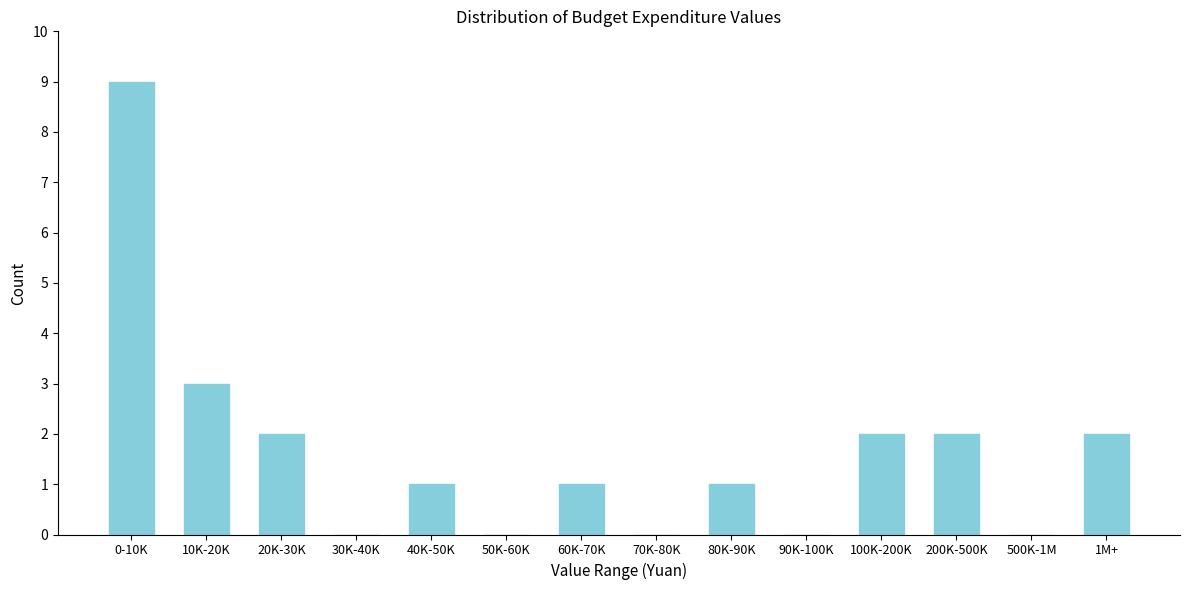

Reading right to left, transcribe all the data shown in this chart.

1M+=2	500K-1M=0	200K-500K=2	100K-200K=2	90K-100K=0	80K-90K=1	70K-80K=0	60K-70K=1	50K-60K=0	40K-50K=1	30K-40K=0	20K-30K=2	10K-20K=3	0-10K=9